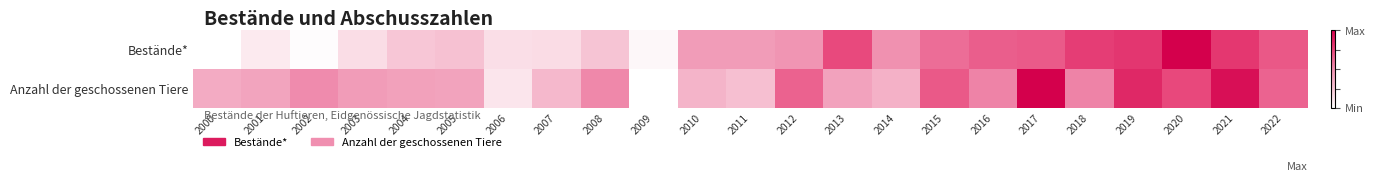

Between 2001 and 2005, which series saw the biggest shift?

Bestände*